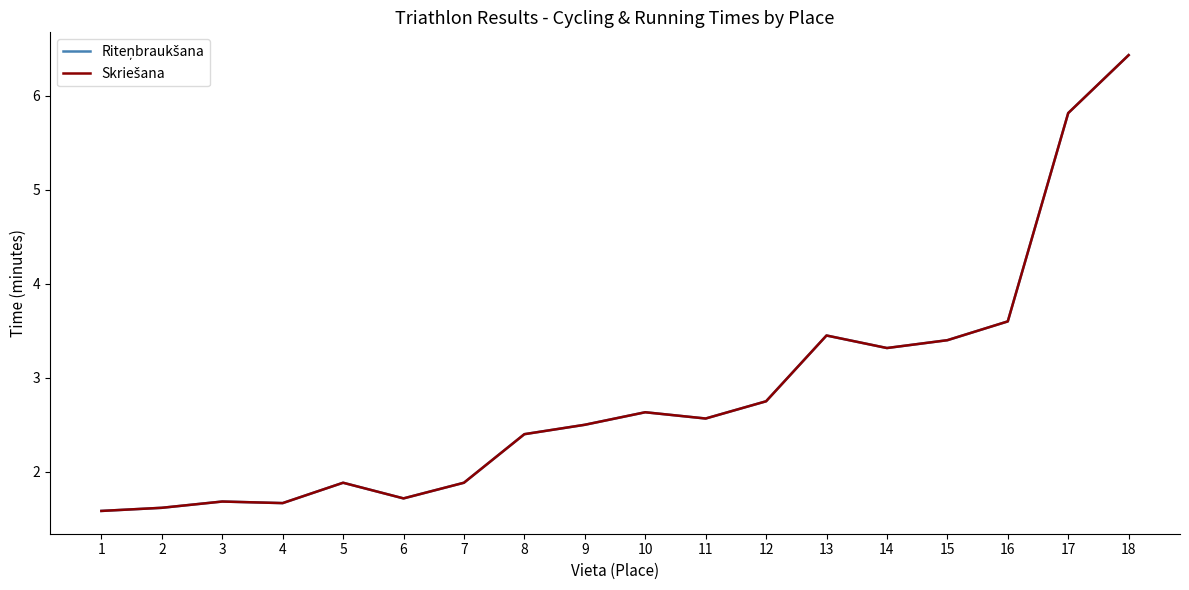

Does the chart display data point markers on the line(s)?

No